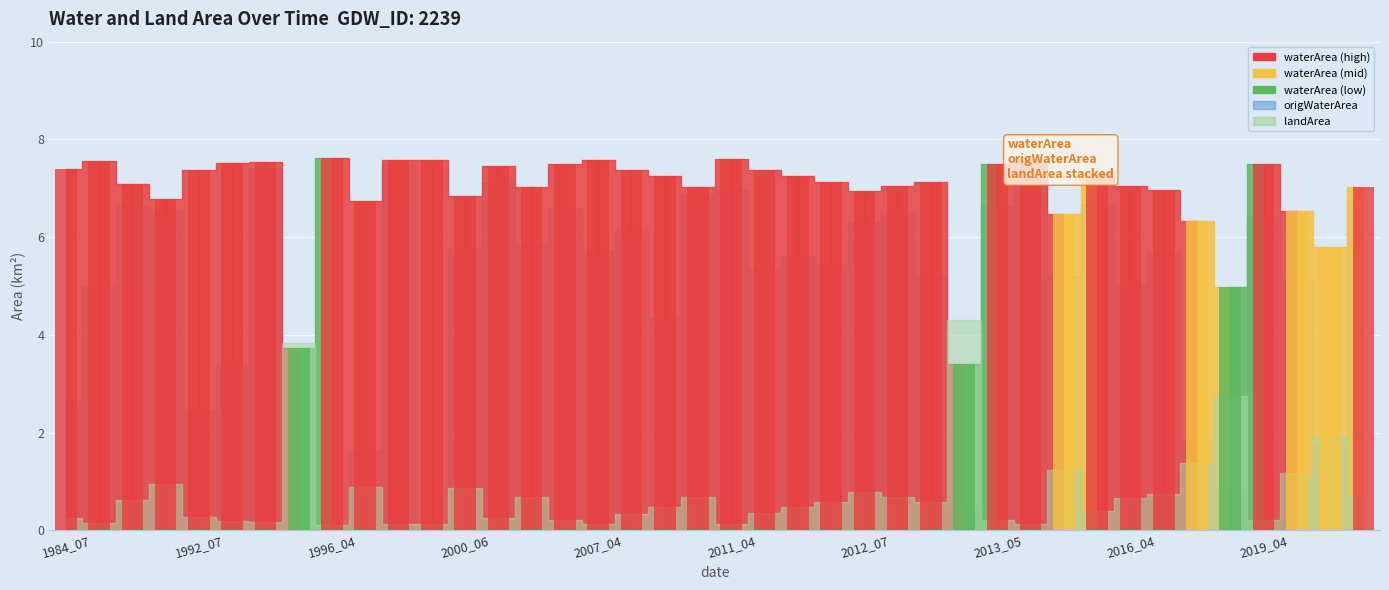

What is the spread (max minus min) of values at 2011_05?

7.0